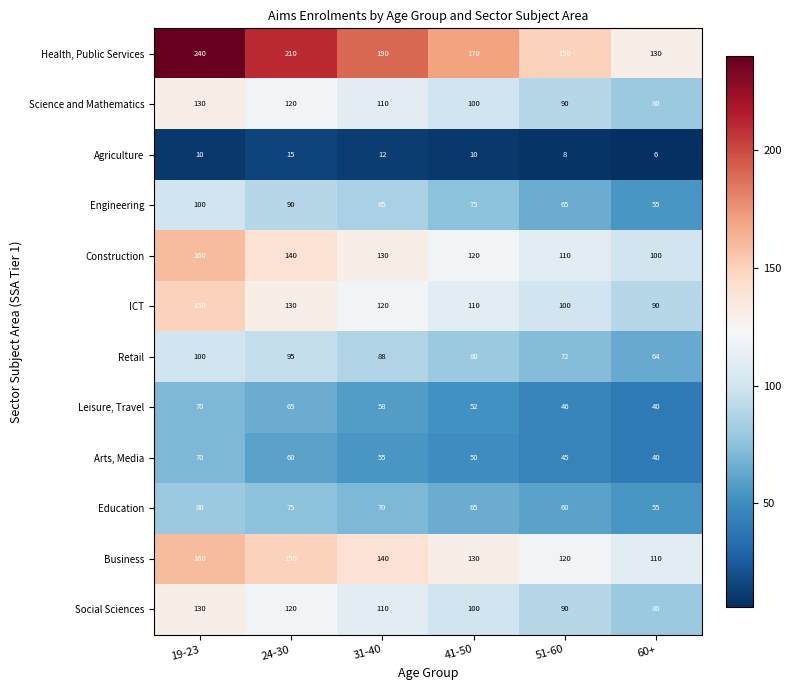

At which category does the chart reach its minimum across all series?

60+